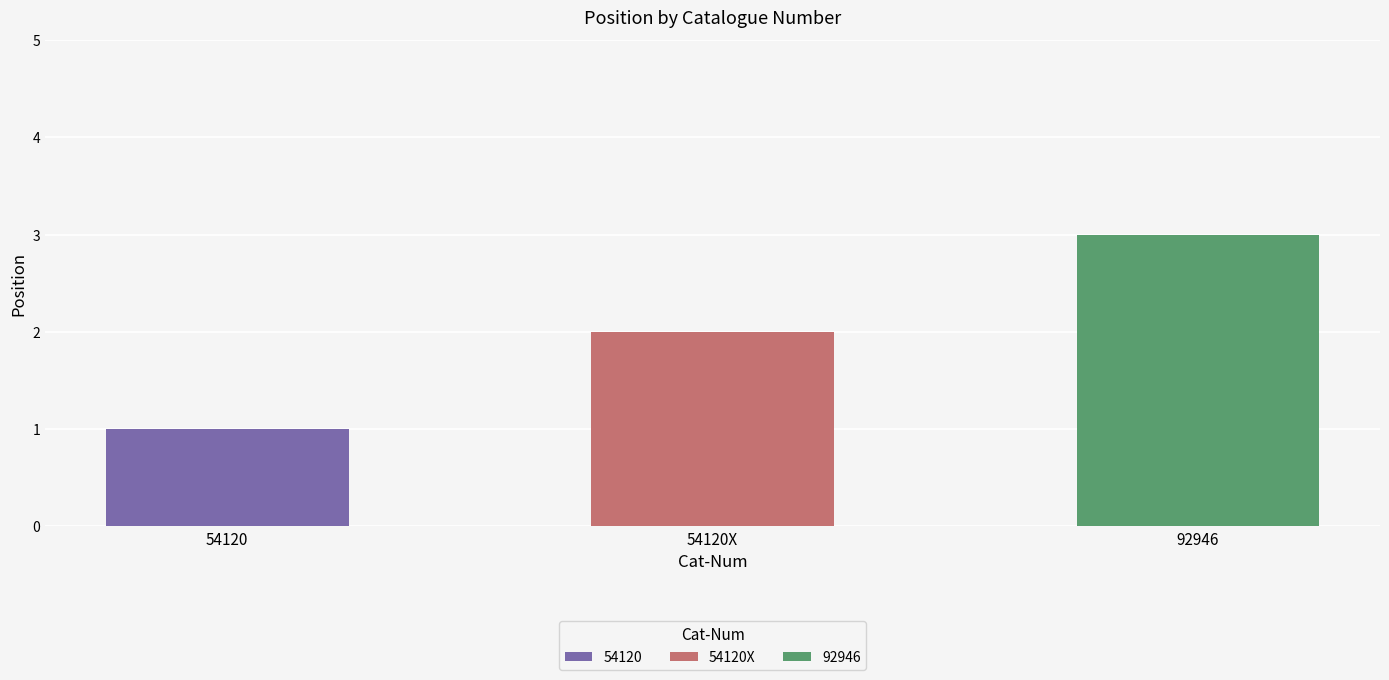

What is the minimum value shown in the chart?

1